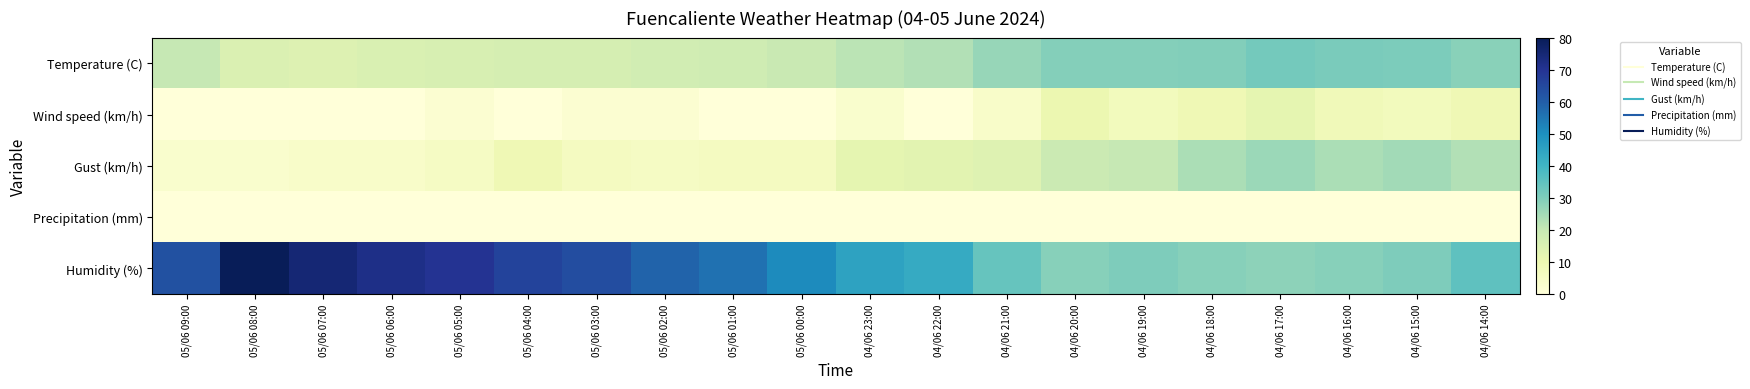

What is the maximum value shown in the chart?

80.0